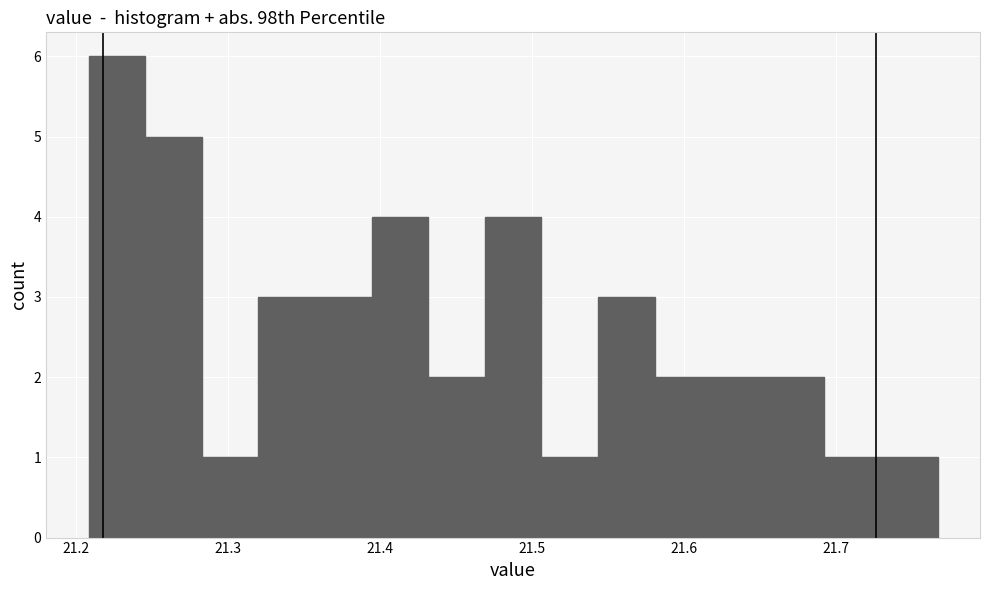

Around what value on the x-axis is the tallest bar? Give the approximate position of its centre, as read against the axis.

21.23